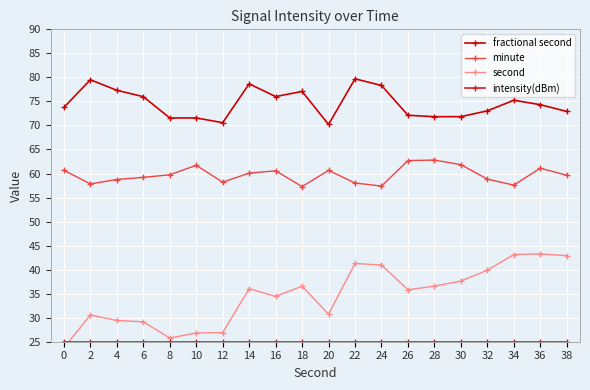

Rank the series by their average value, from highest to lowest.

fractional second, minute, second, intensity(dBm)